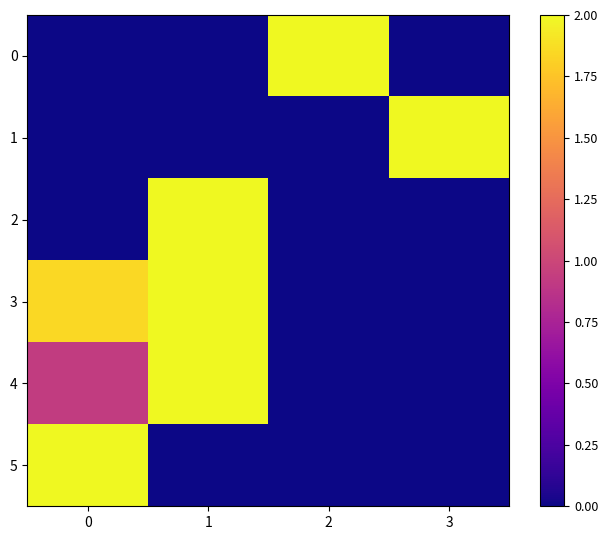

Which has a higher value, 3 or 1?

3